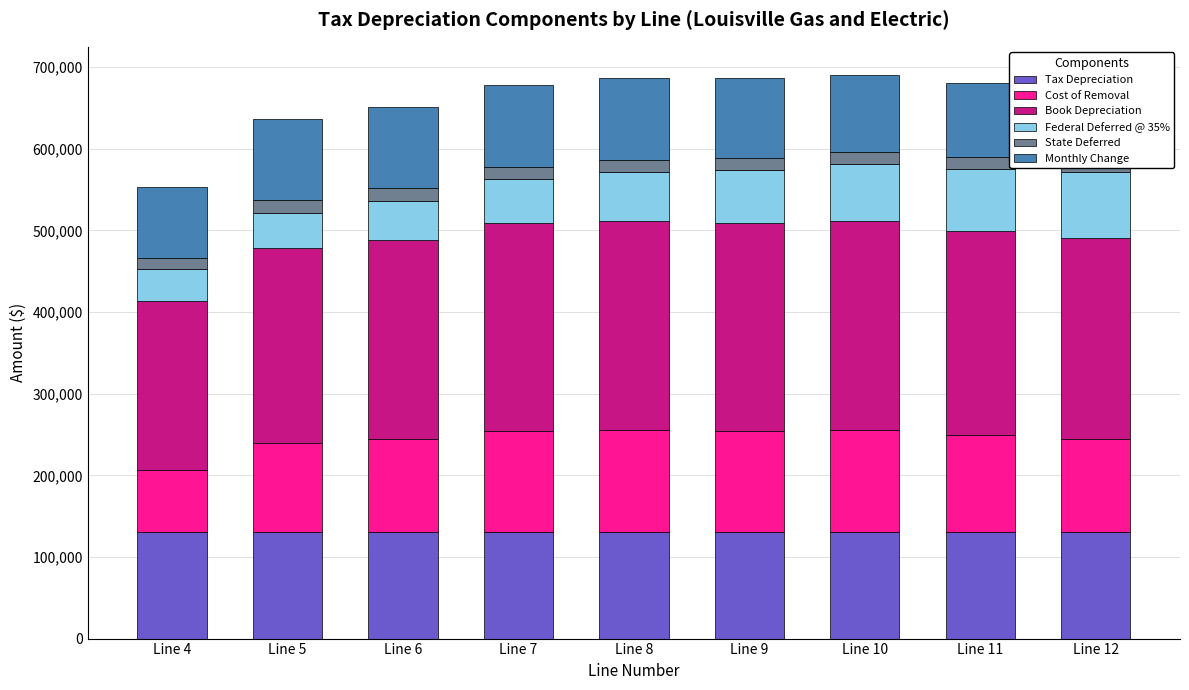

Reading left to right, extract all data points from this chart.

Tax Depreciation: Line 4=129939.4	Line 5=129939.4	Line 6=129939.4	Line 7=129939.4	Line 8=129939.4	Line 9=129939.4	Line 10=129939.4	Line 11=129939.4	Line 12=129939.4
Cost of Removal: Line 4=77002.0	Line 5=109367.5	Line 6=114030.0	Line 7=124623.9	Line 8=126026.8	Line 9=124345.8	Line 10=125626.2	Line 11=119651.6	Line 12=115133.6
Book Depreciation: Line 4=206941.4	Line 5=239306.9	Line 6=243969.4	Line 7=254563.2	Line 8=255966.2	Line 9=254285.1	Line 10=255565.6	Line 11=249591.0	Line 12=245073.0
Federal Deferred @ 35%: Line 4=38653.2	Line 5=42898.3	Line 6=47986.8	Line 7=53422.8	Line 8=59132.0	Line 9=64835.0	Line 10=70528.8	Line 11=76115.7	Line 12=81463.5
State Deferred: Line 4=13517.3	Line 5=15409.7	Line 6=15384.2	Line 7=15488.4	Line 8=15503.7	Line 9=15060.6	Line 10=14522.2	Line 11=14102.1	Line 12=13510.2
Monthly Change: Line 4=87637.1	Line 5=99906.3	Line 6=99740.6	Line 7=100416.6	Line 8=100515.3	Line 9=97642.9	Line 10=94152.3	Line 11=91428.7	Line 12=87590.9